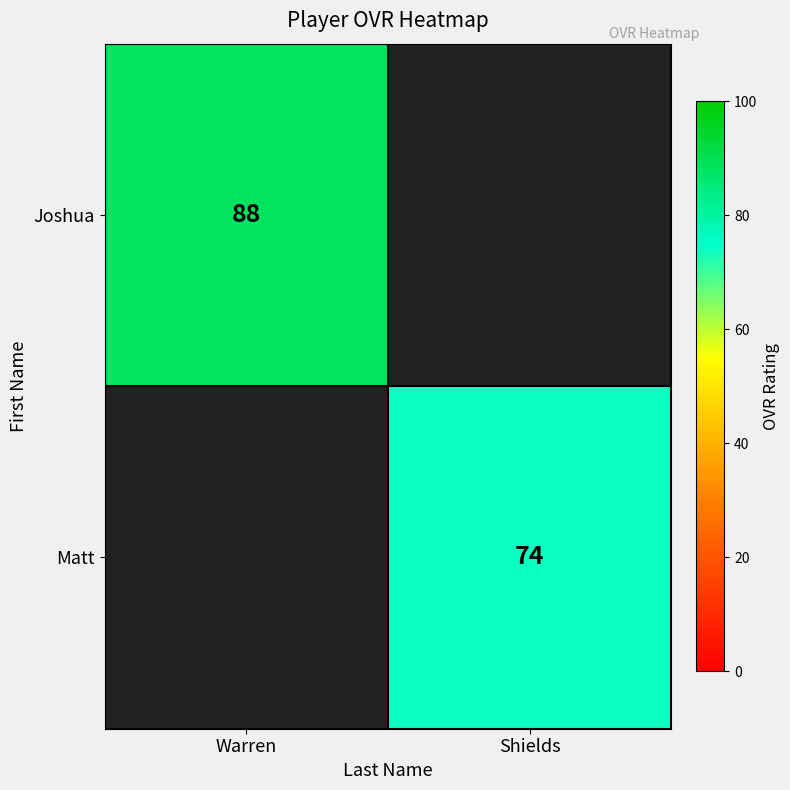

The Joshua series shows 26 at Warren. True or false?

False